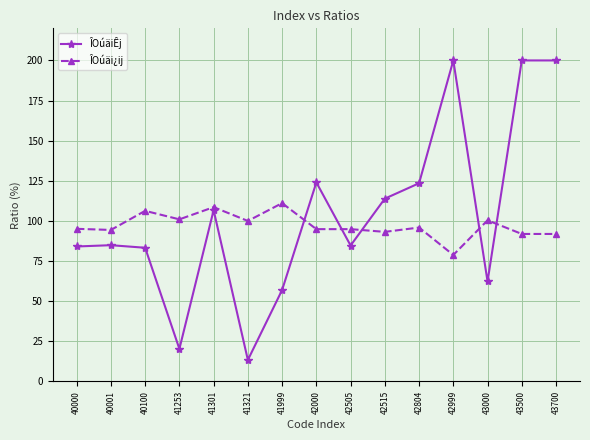

How many lines are shown in the chart?

2